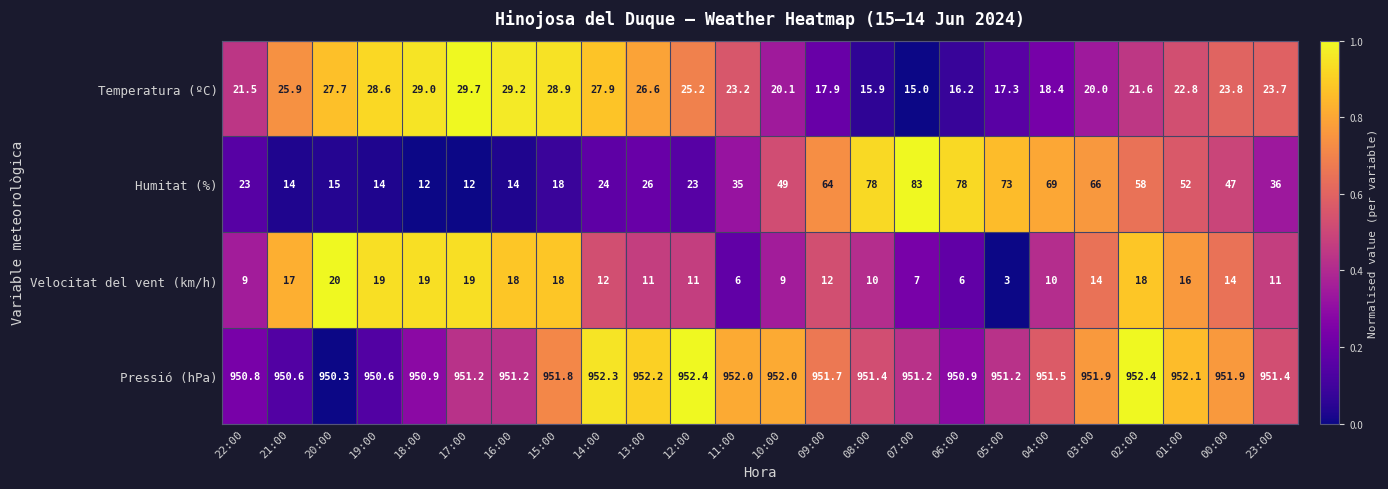

What value does the Velocitat del vent (km/h) series have at 22:00?

9.0